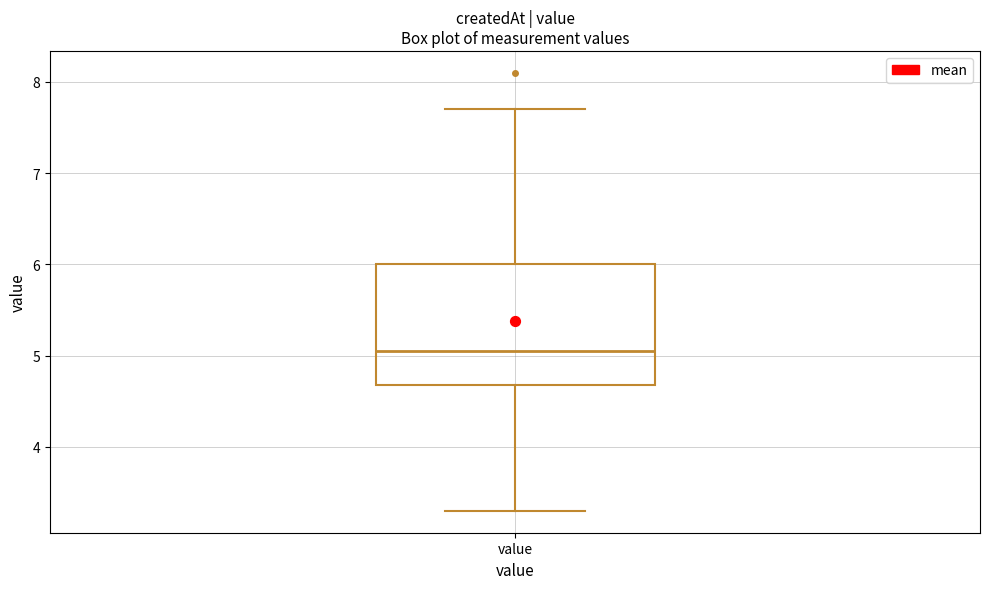

Where is the upper edge of the box for value on the y-axis? The values are not printed on the chart, so give them approximately, as read against the axis.

6.0